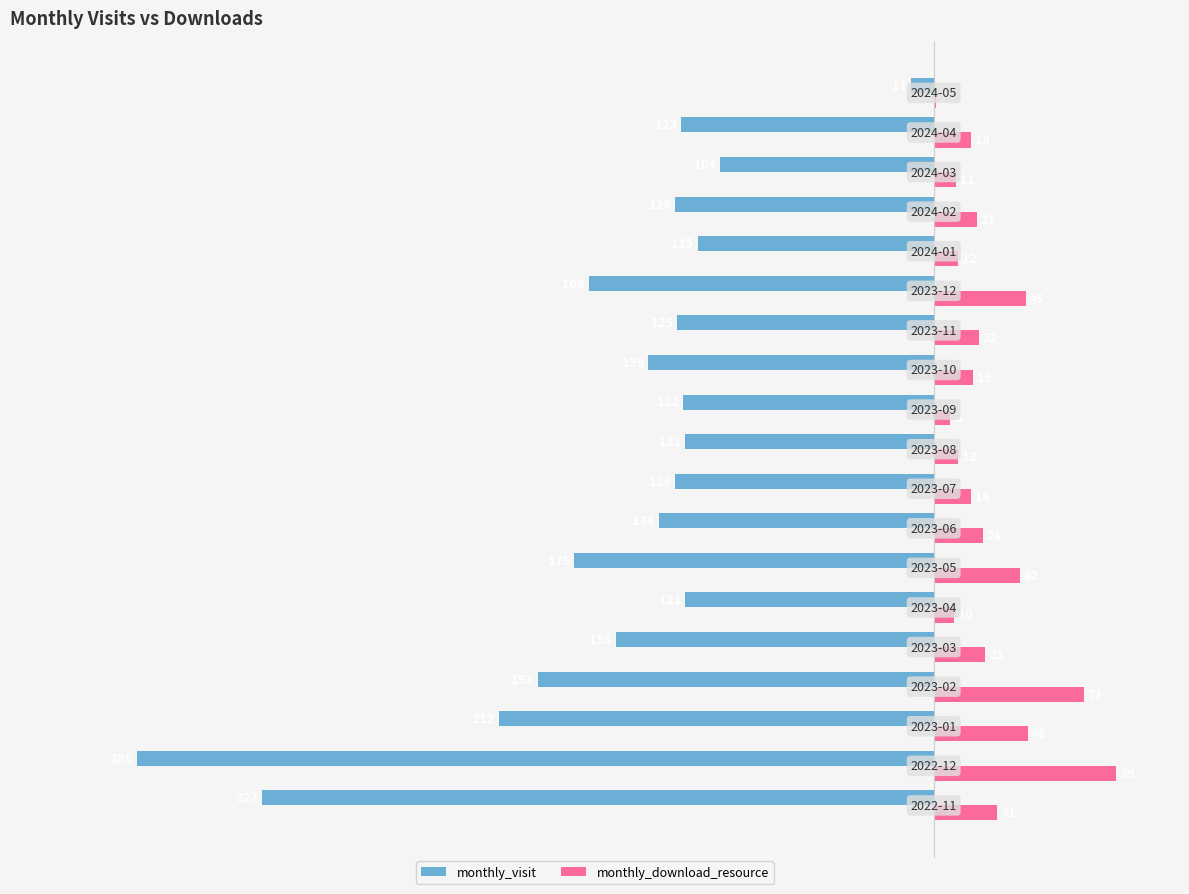

What is the sum of all monthly_visit values?

-2985